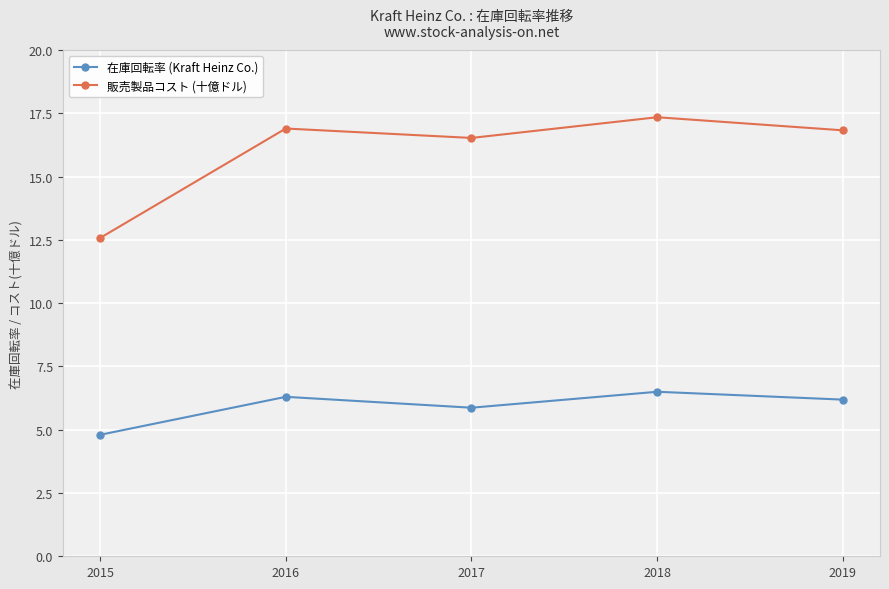

What are all the series names shown in the legend?

在庫回転率 (Kraft Heinz Co.), 販売製品コスト (十億ドル)